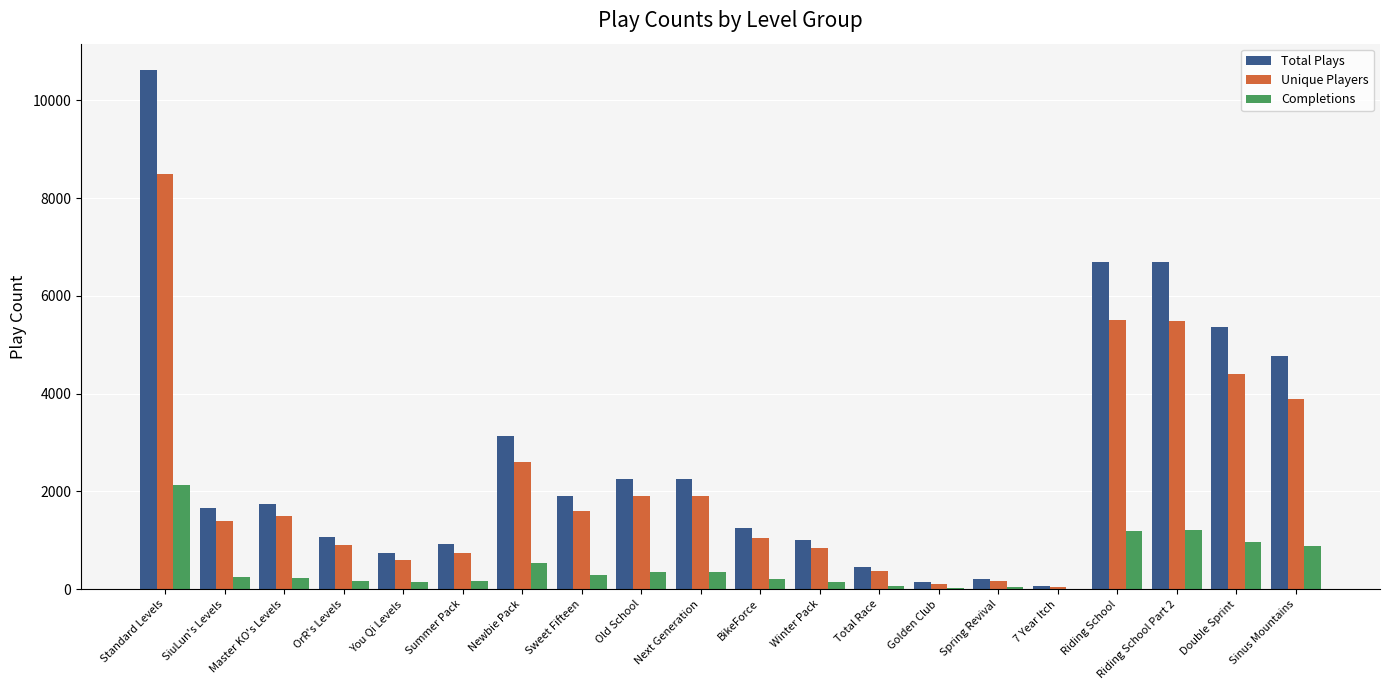

What is the sum of all Completions values?

9377